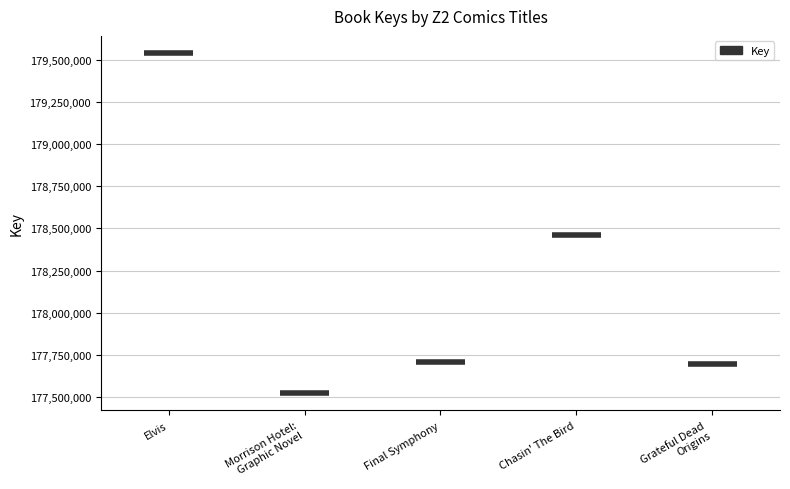

Where does the data first go above 177705615?

Elvis